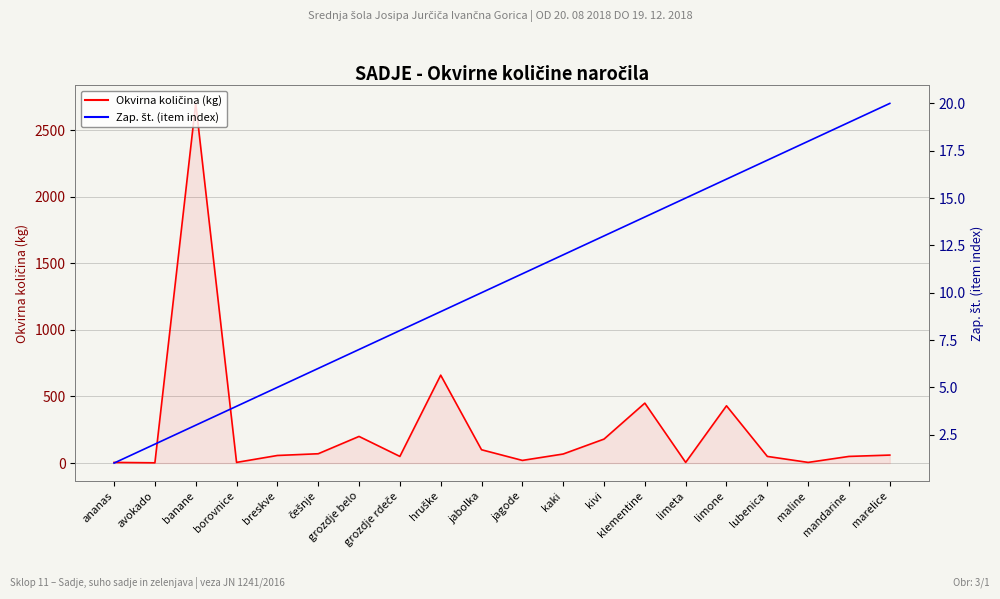

What is the difference between the Zap. št. (item index) values at mandarine and hruške?

10